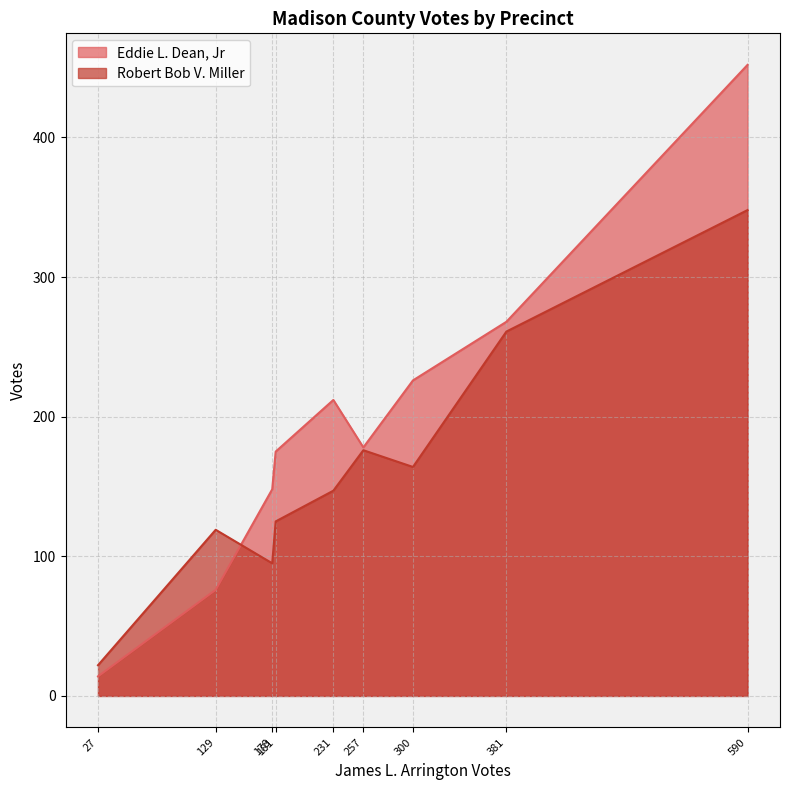

Which series has the largest range (max minus min)?

Eddie L. Dean, Jr